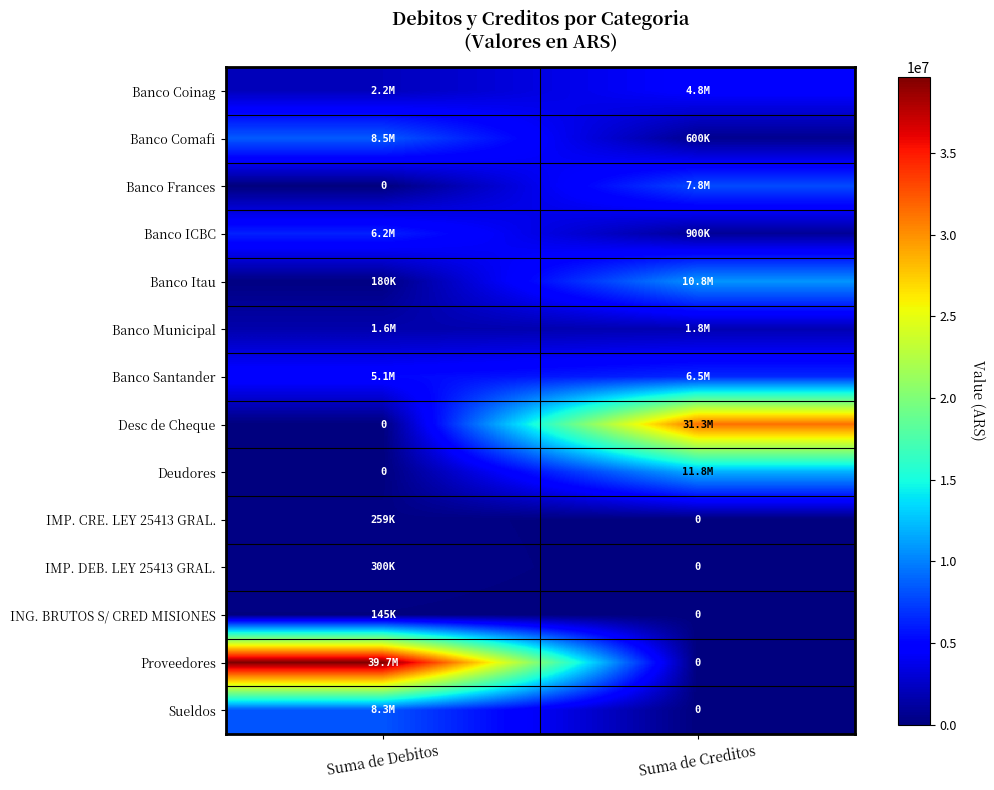

Rank the categories by Banco Frances value from highest to lowest.

Suma de Creditos, Suma de Debitos